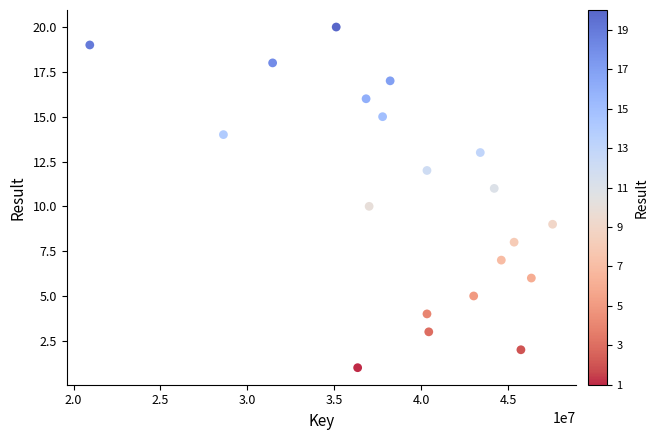

What is the range of X values (max minus min)?

26605879